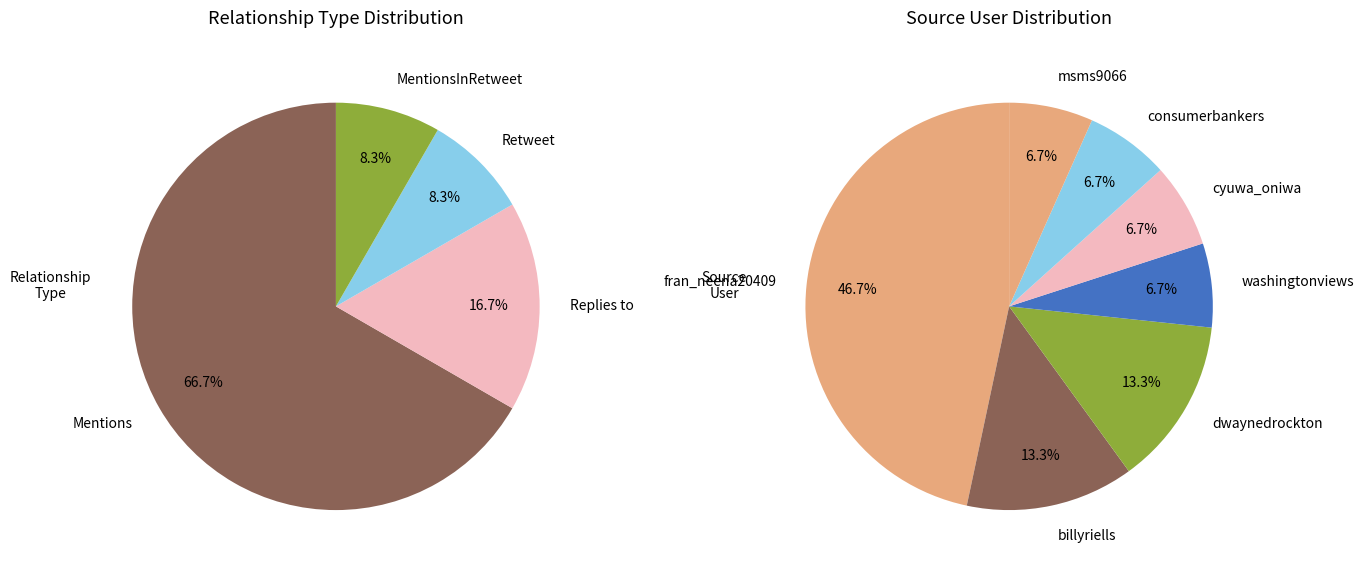

Is there a majority slice in this chart?

No